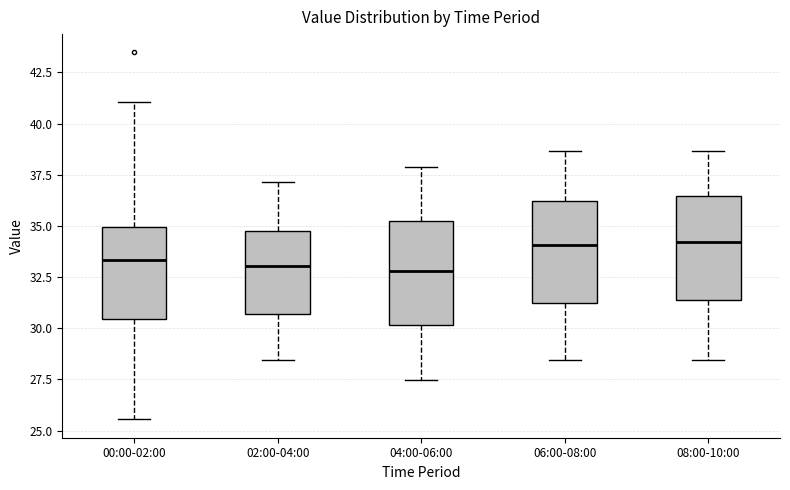

Where does the upper whisker of the box for 06:00-08:00 end on the y-axis? The values are not printed on the chart, so give them approximately, as read against the axis.

38.5